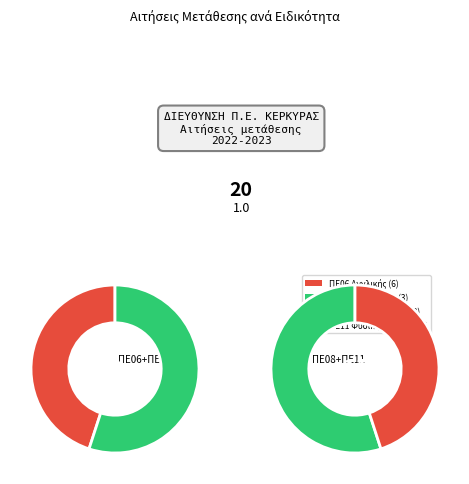

Approximately how many times larger is the value at ΠΕ07 ΓΕΡΜΑΝΙΚΗΣ ΦΙΛΟΛΟΓΙΑΣ compared to ΠΕ06 ΑΓΓΛΙΚΗΣ ΦΙΛΟΛΟΓΙΑΣ?

0.5